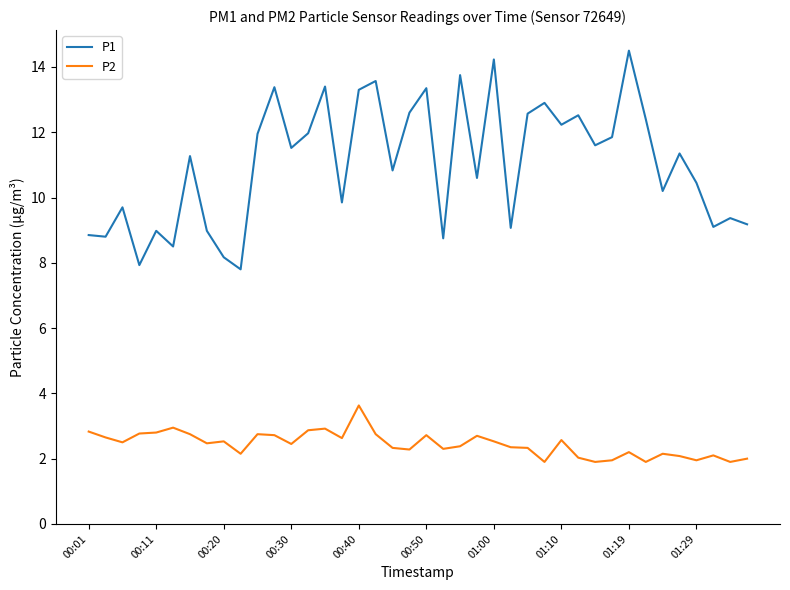

What is the sum of all P1 values?

441.3